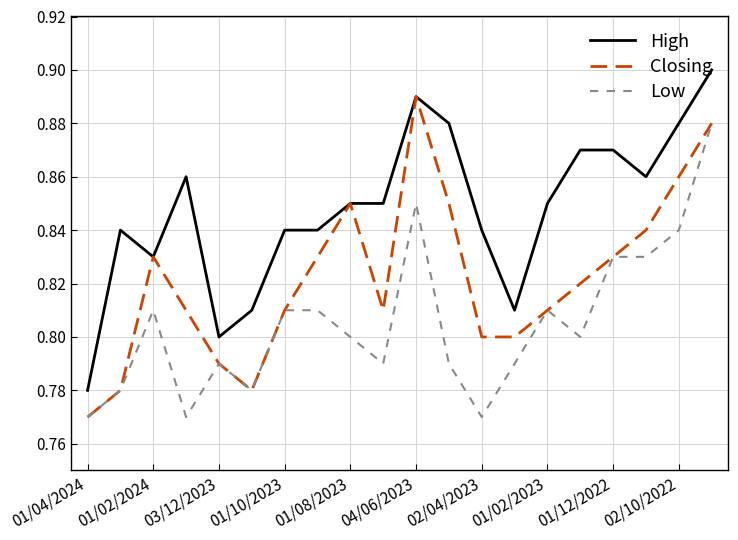

True or false: Low has more than 0 points higher than both neighbors.

True